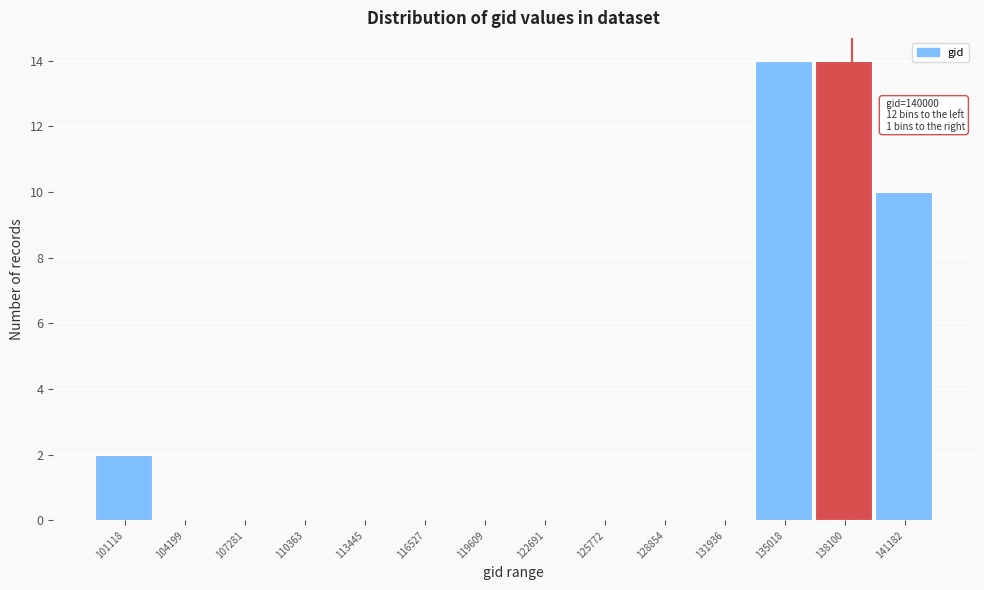

Reading left to right, list all the values displayed in this chart.

101118=2	104199=0	107281=0	110363=0	113445=0	116527=0	119609=0	122691=0	125772=0	128854=0	131936=0	135018=14	138100=14	141182=10